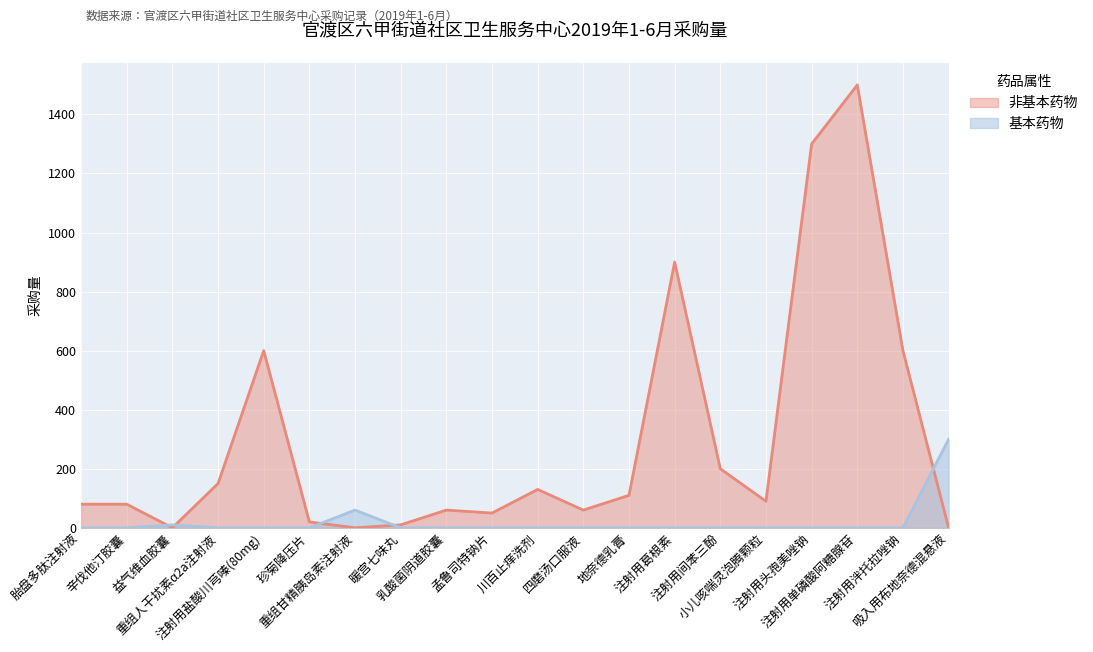

After their last crossing, which series has the higher values: 基本药物 or 非基本药物?

基本药物